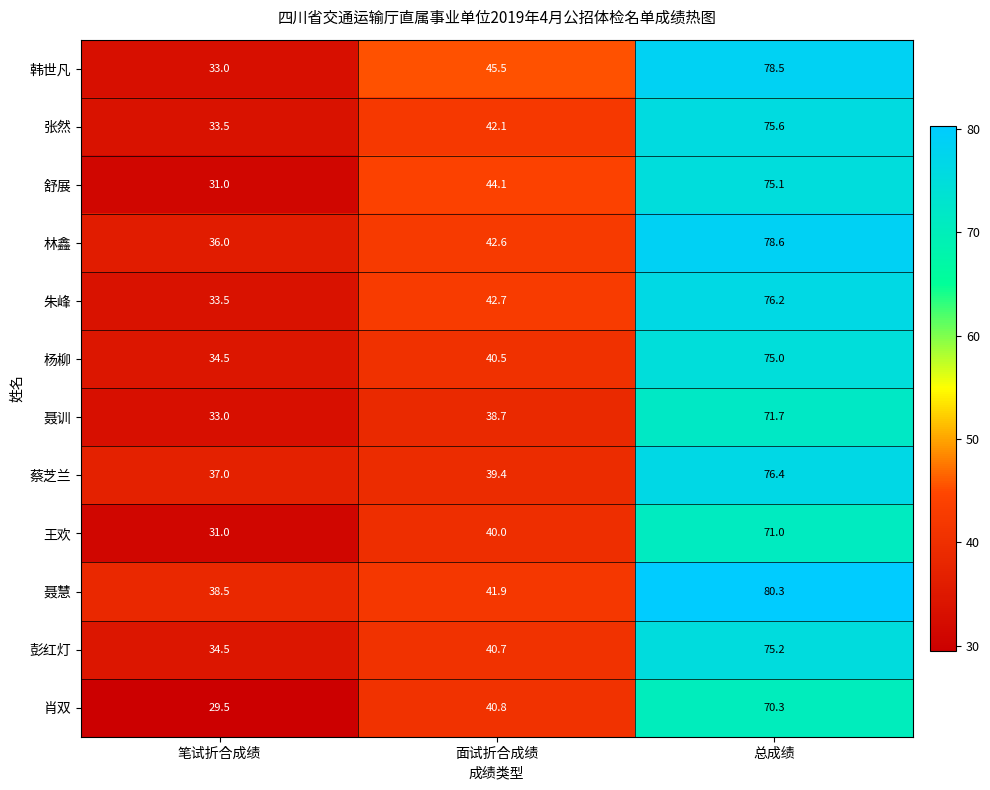

Between 笔试折合成绩 and 总成绩, which series saw the biggest shift?

韩世凡